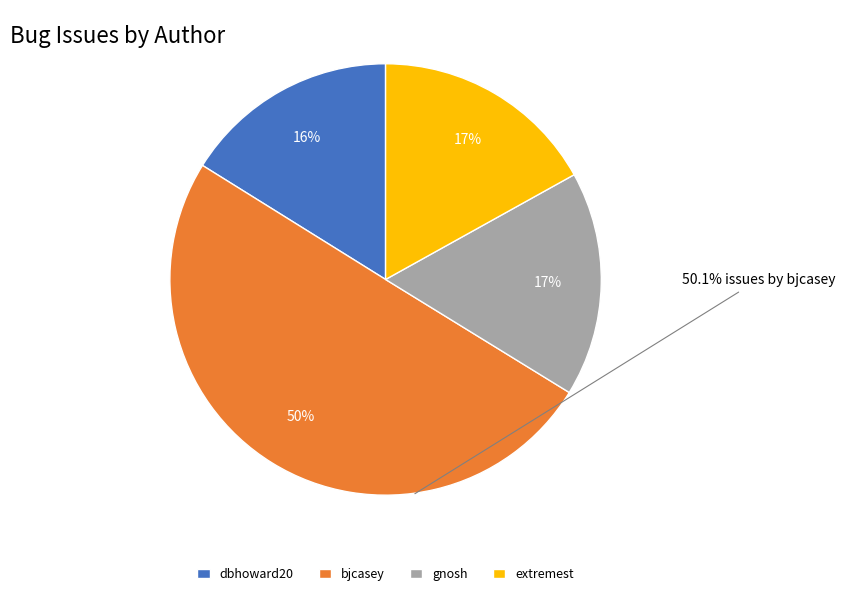

What is the majority slice?

bjcasey